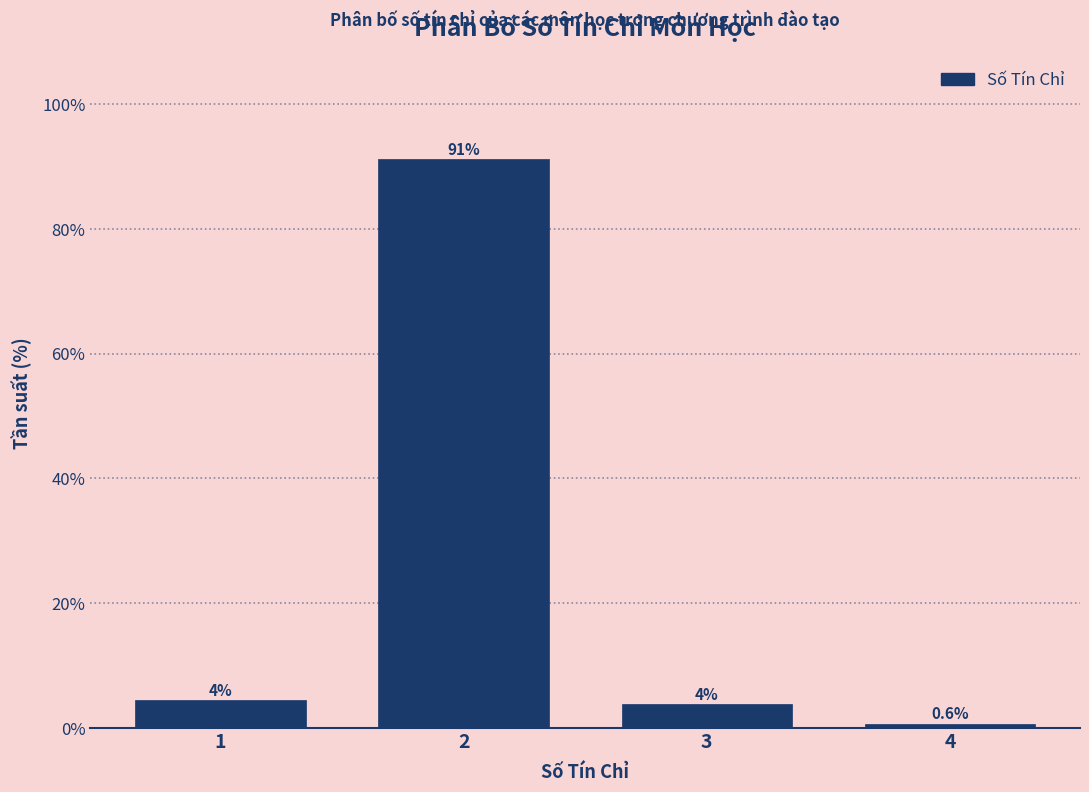

What is the sum of all values?

100.0